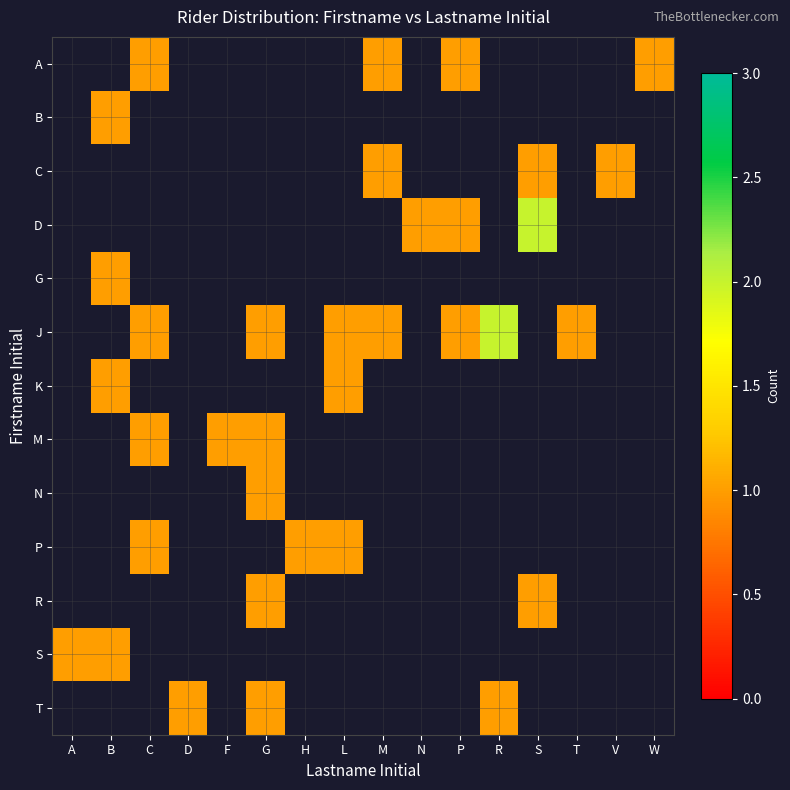

Is the value of C at A greater than the value of D at S?

No